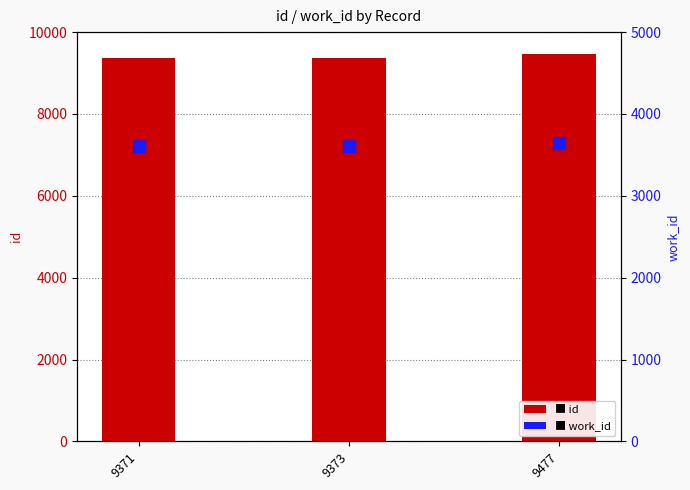

What are all the series names shown in the legend?

id, work_id